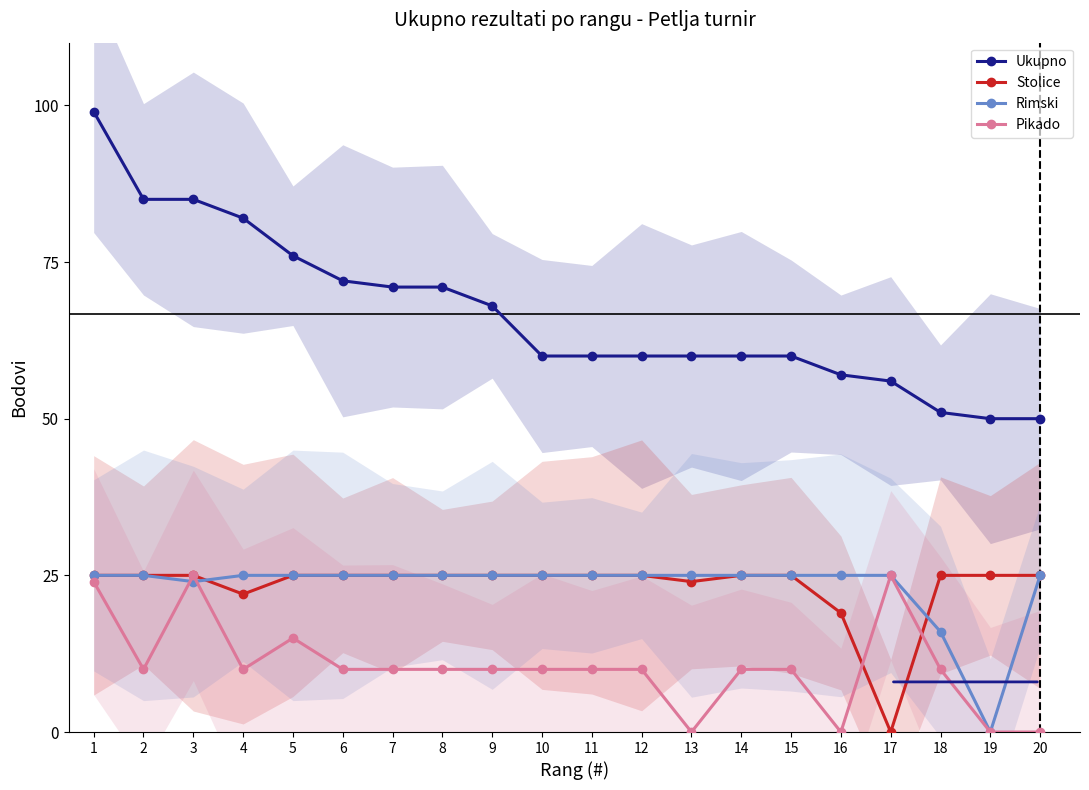

Reading right to left, list all the values displayed in this chart.

Ukupno: 20=50	19=50	18=51	17=56	16=57	15=60	14=60	13=60	12=60	11=60	10=60	9=68	8=71	7=71	6=72	5=76	4=82	3=85	2=85	1=99
Stolice: 20=25	19=25	18=25	17=0	16=19	15=25	14=25	13=24	12=25	11=25	10=25	9=25	8=25	7=25	6=25	5=25	4=22	3=25	2=25	1=25
Rimski: 20=25	19=0	18=16	17=25	16=25	15=25	14=25	13=25	12=25	11=25	10=25	9=25	8=25	7=25	6=25	5=25	4=25	3=24	2=25	1=25
Pikado: 20=0	19=0	18=10	17=25	16=0	15=10	14=10	13=0	12=10	11=10	10=10	9=10	8=10	7=10	6=10	5=15	4=10	3=25	2=10	1=24